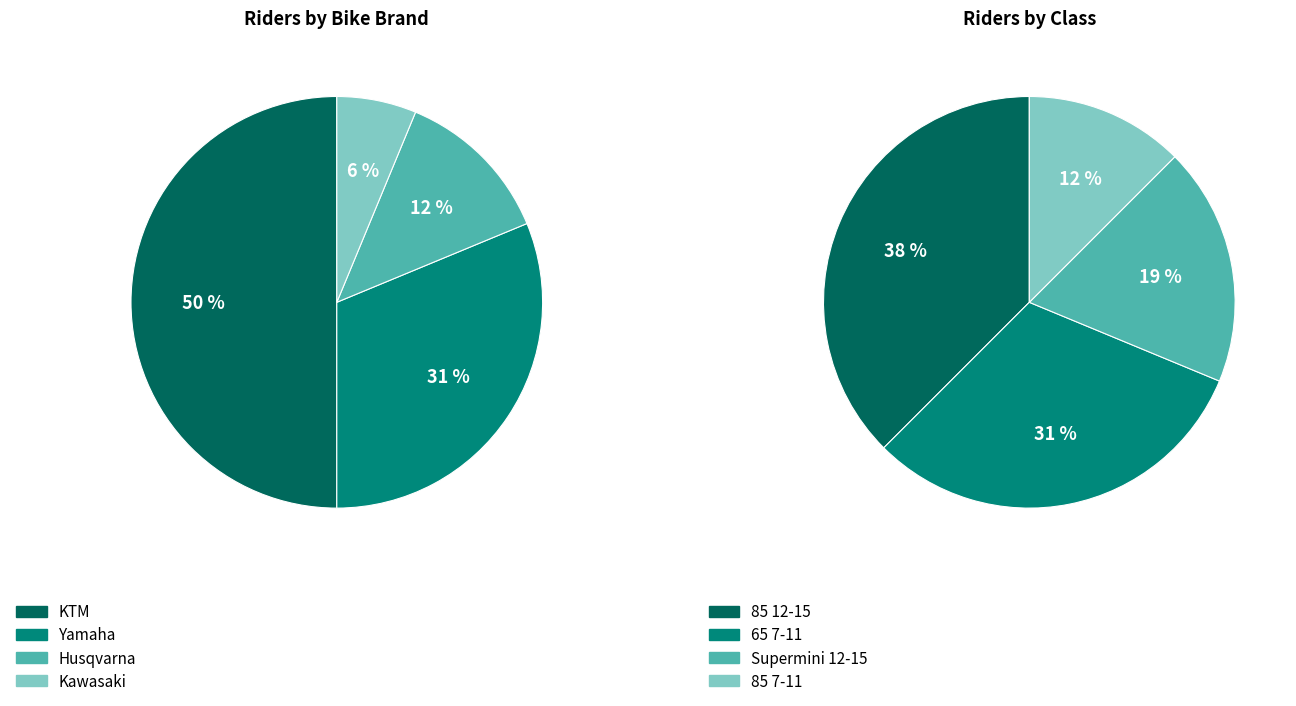

What percentage is the 85 7-11 slice, to the nearest percent?

12%